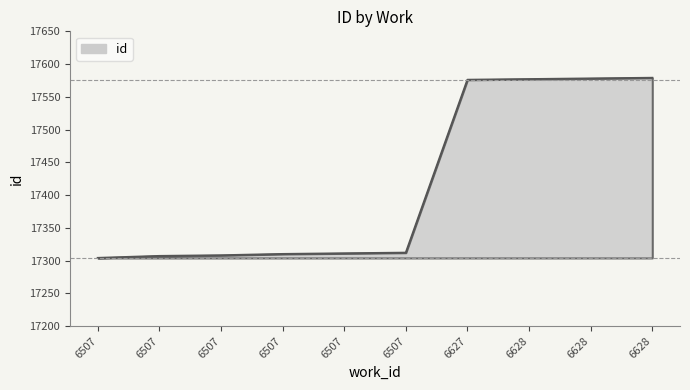

Does the chart have visible grid lines?

No